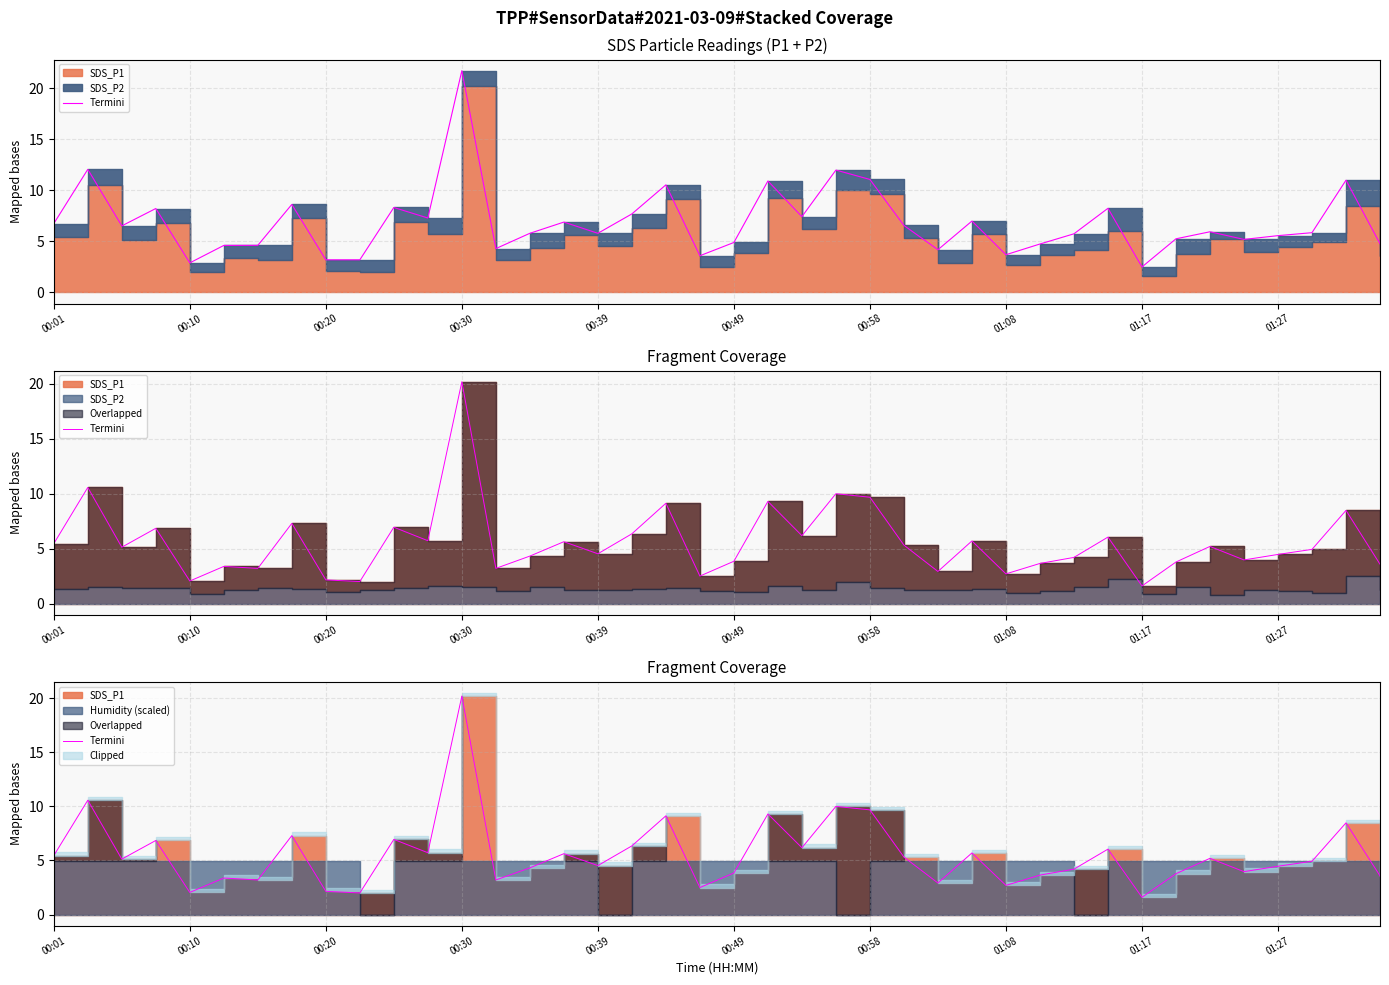

What is the ratio of the value at 28 to the value at 39?

0.8